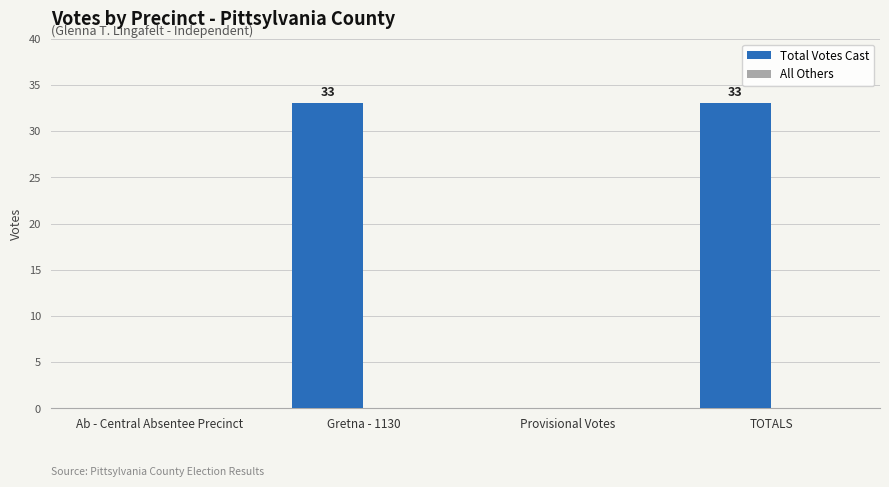

Reading right to left, transcribe all the data shown in this chart.

TOTALS=33	Provisional Votes=0	Gretna - 1130=33	Ab - Central Absentee Precinct=0